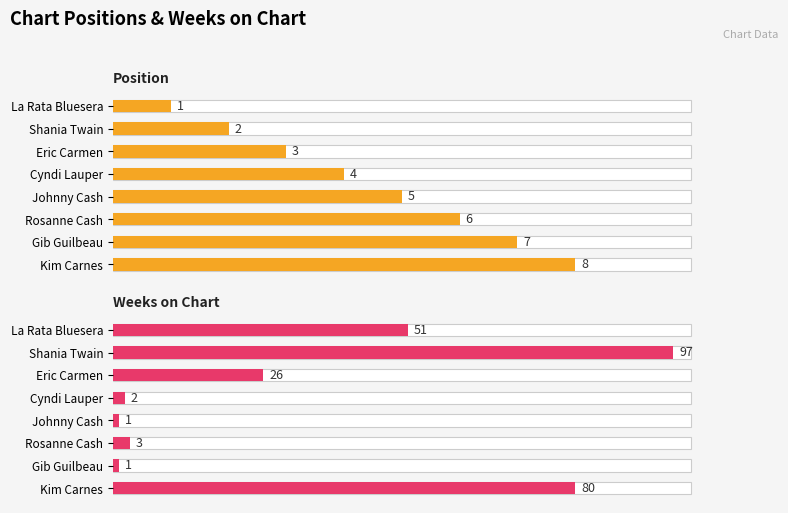

How many groups of bars are there?

8